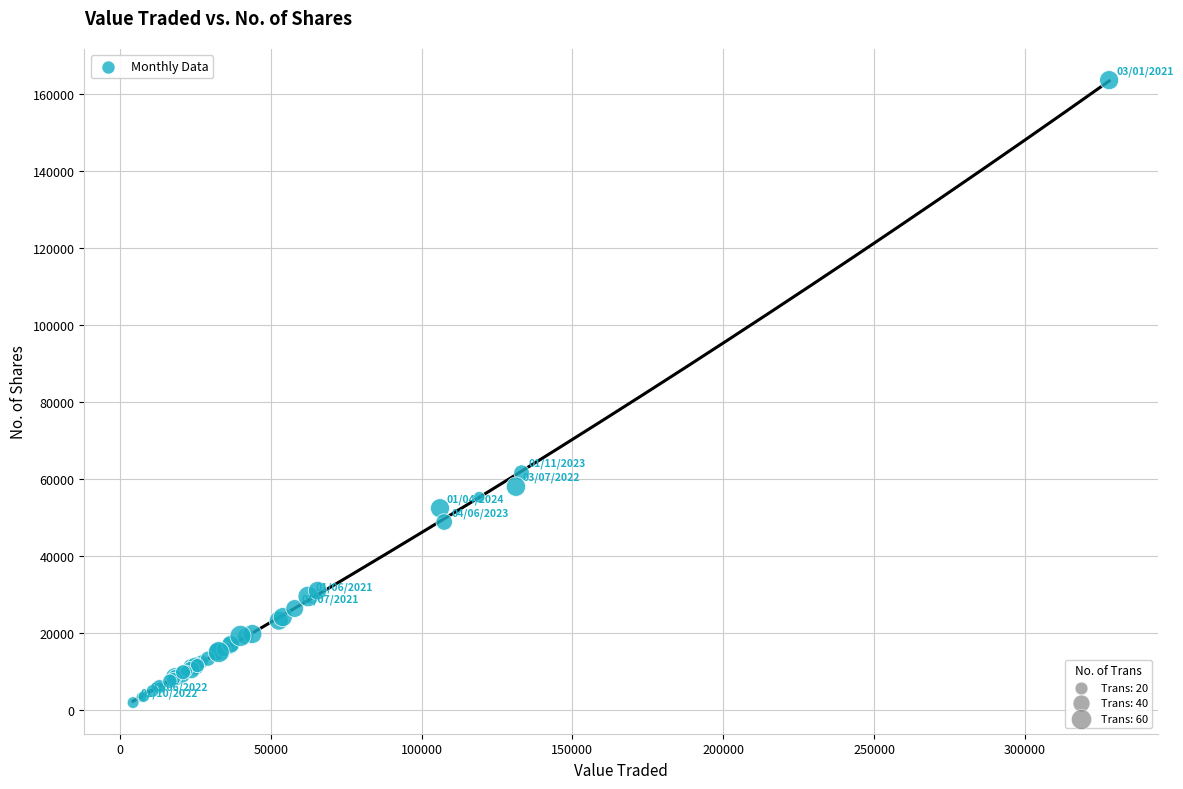

What Y value in the scatter plot is closest to 82862?

61730